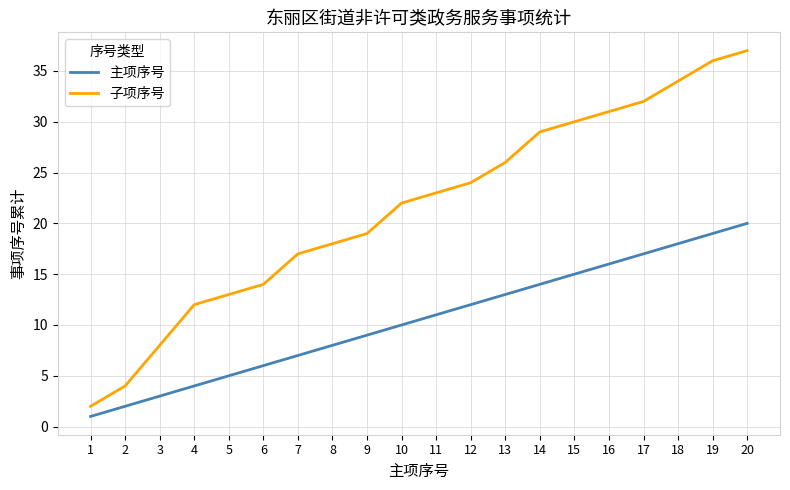

Rank the series by their average value, from lowest to highest.

主项序号, 子项序号